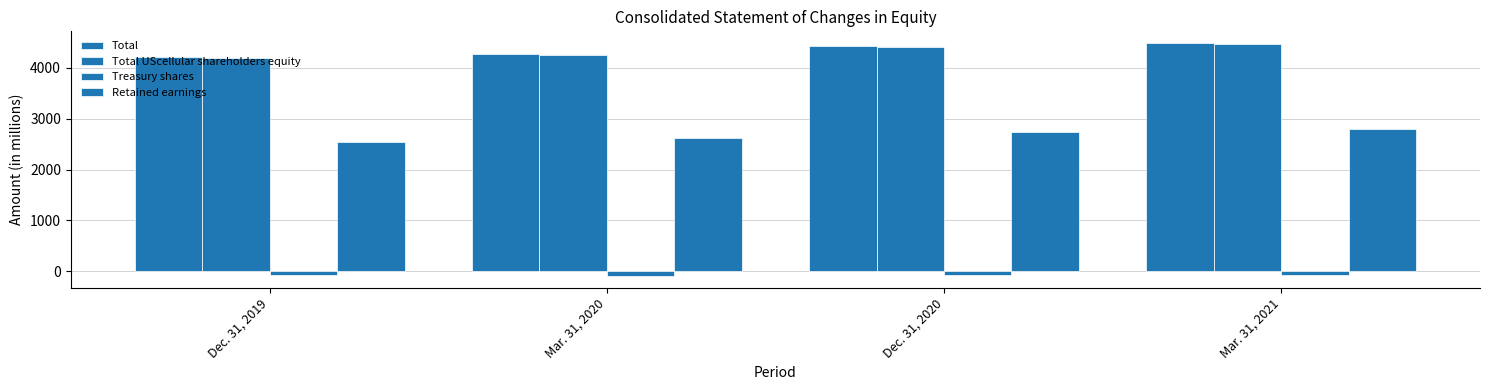

What is the sum of all Total values?

17390